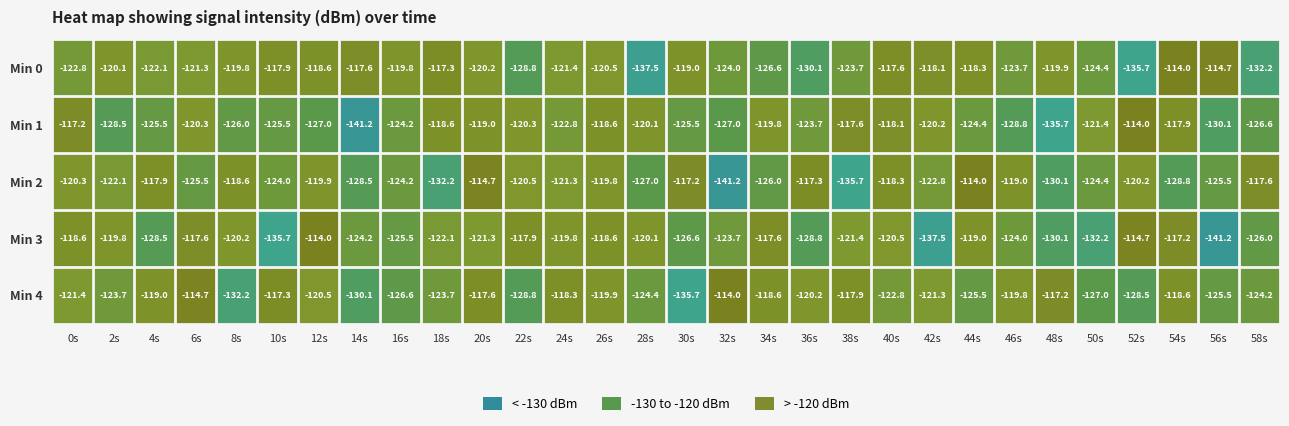

The Min 3 series shows -122.1 at 18s. True or false?

True